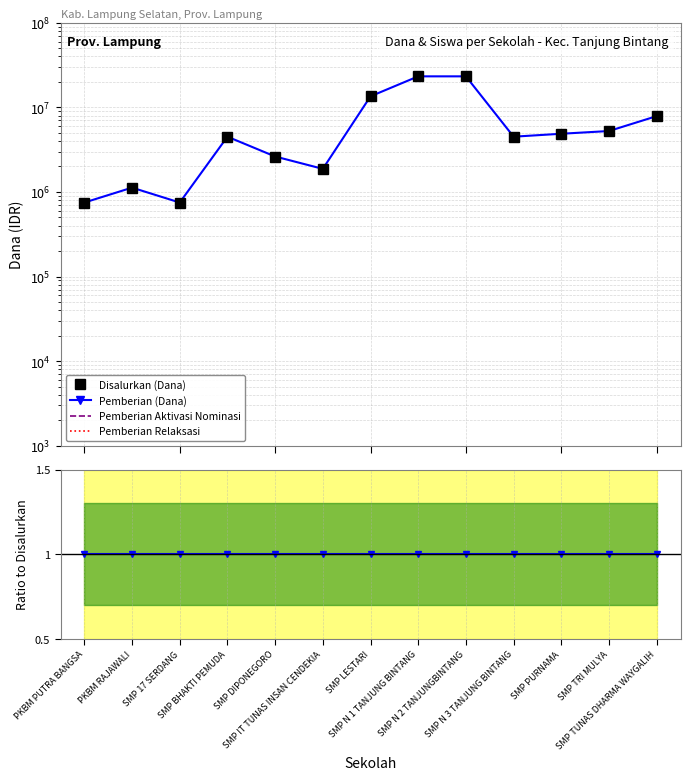

Between SMP BHAKTI PEMUDA and SMP LESTARI, which series saw the biggest shift?

Disalurkan (Dana)